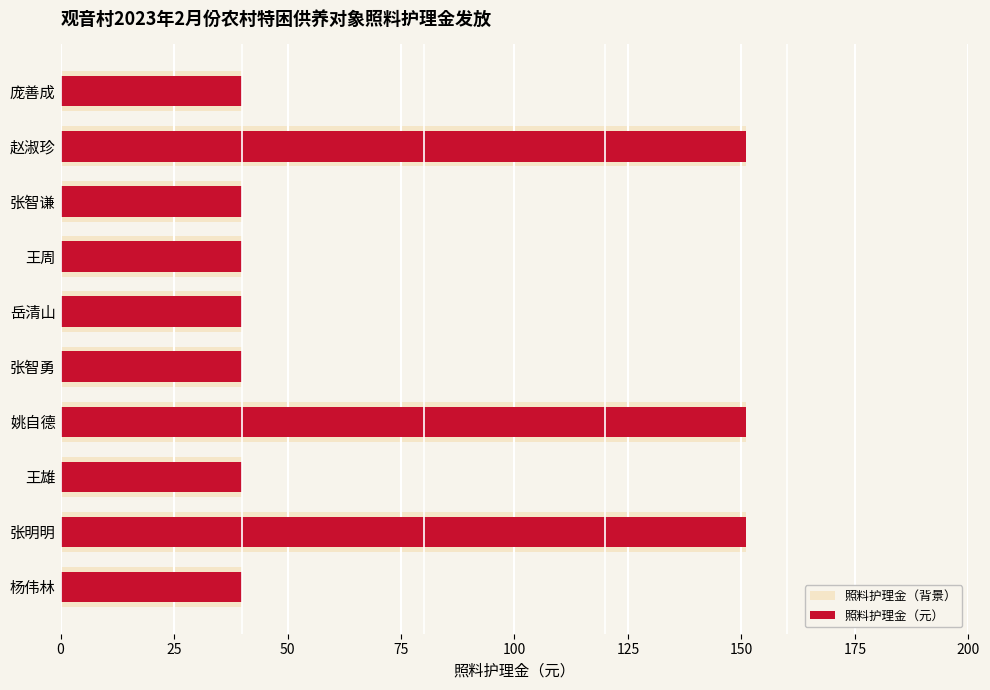

The value of 照料护理金（元） at 张智谦 is 12. True or false?

False